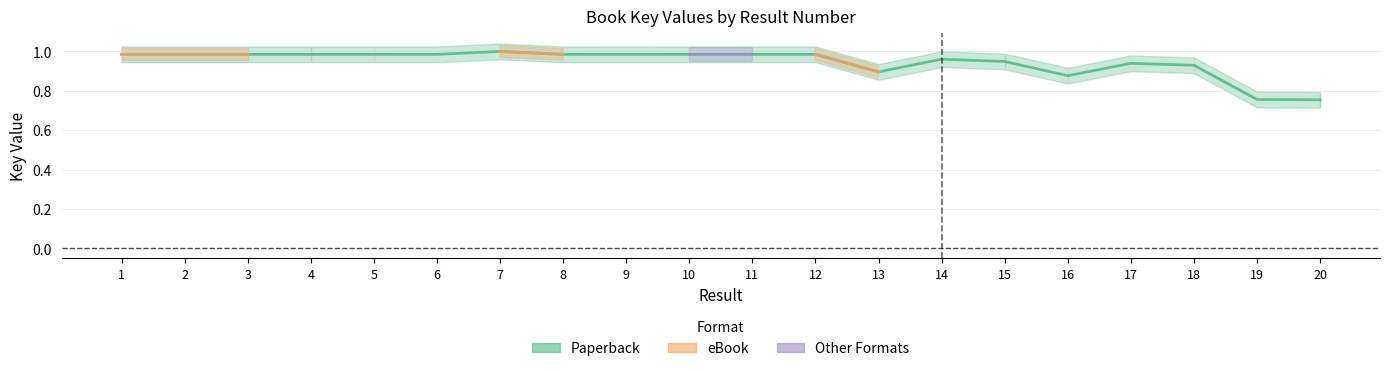

What is the difference between the Paperback values at 19 and 12?

0.2